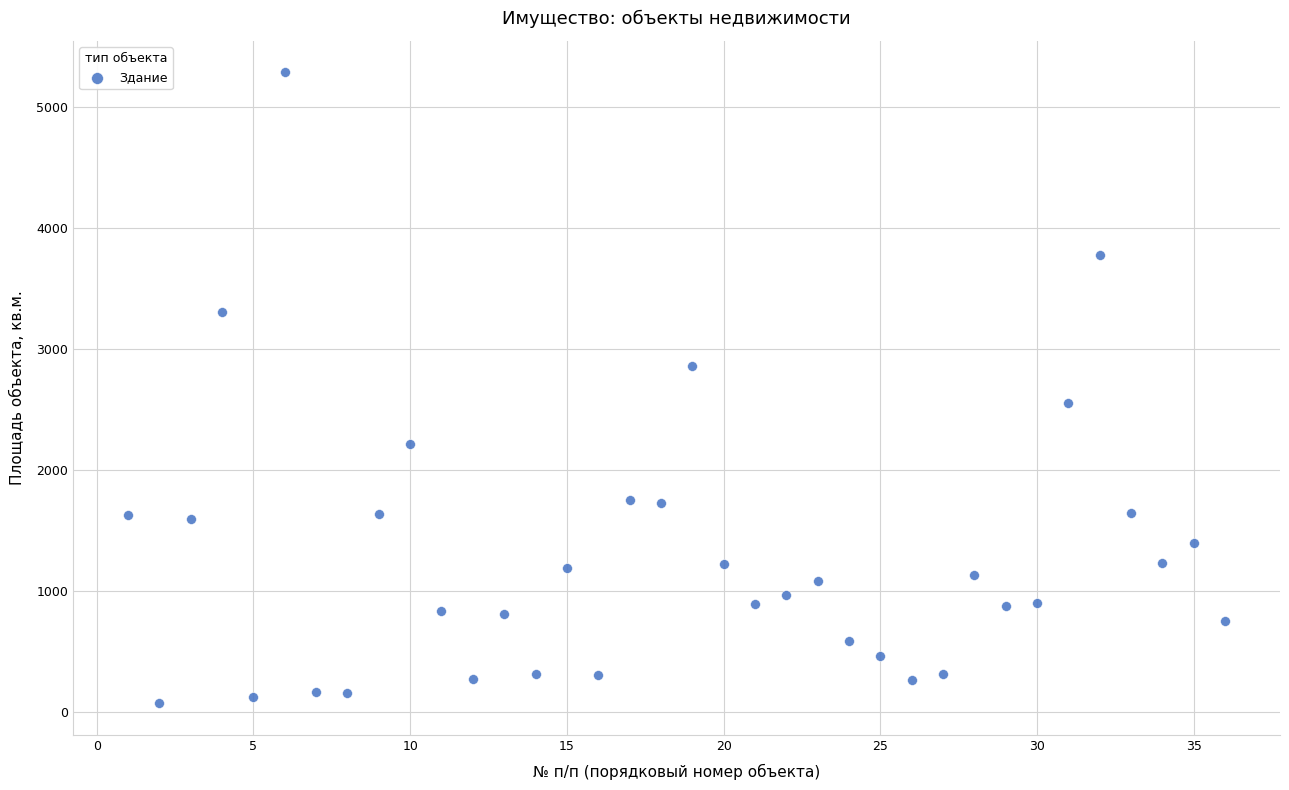

What Y value in the scatter plot is closest to 2678?

2554.9